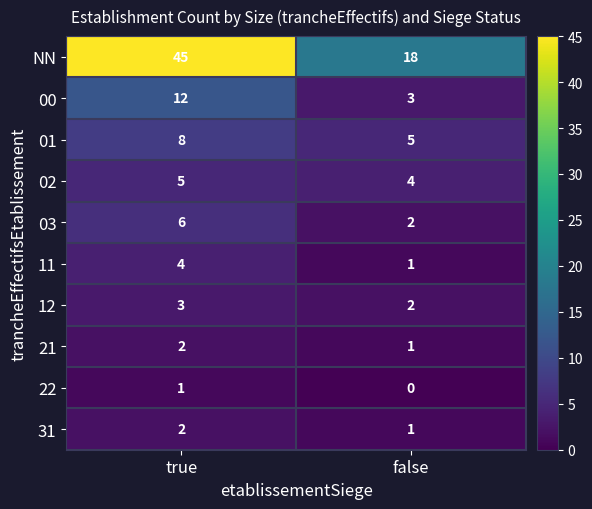

At which label does 22 reach its minimum?

false